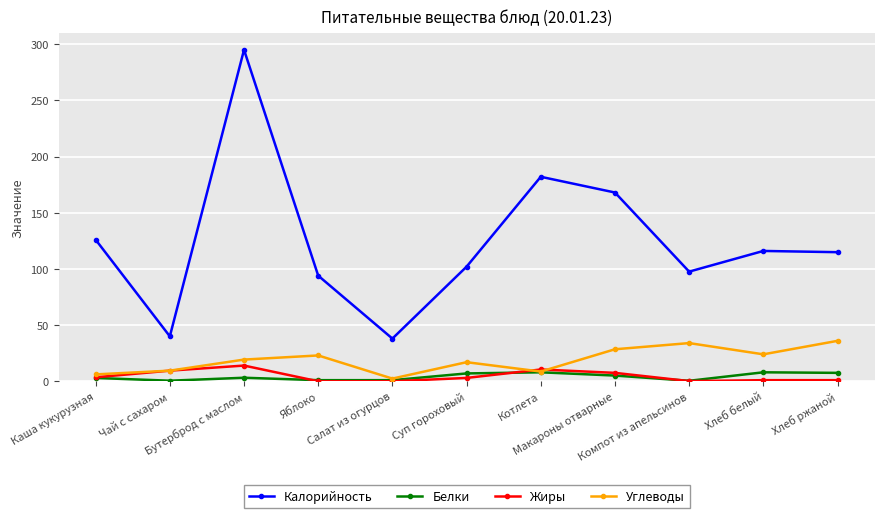

True or false: Калорийность and Углеводы cross at least once.

False